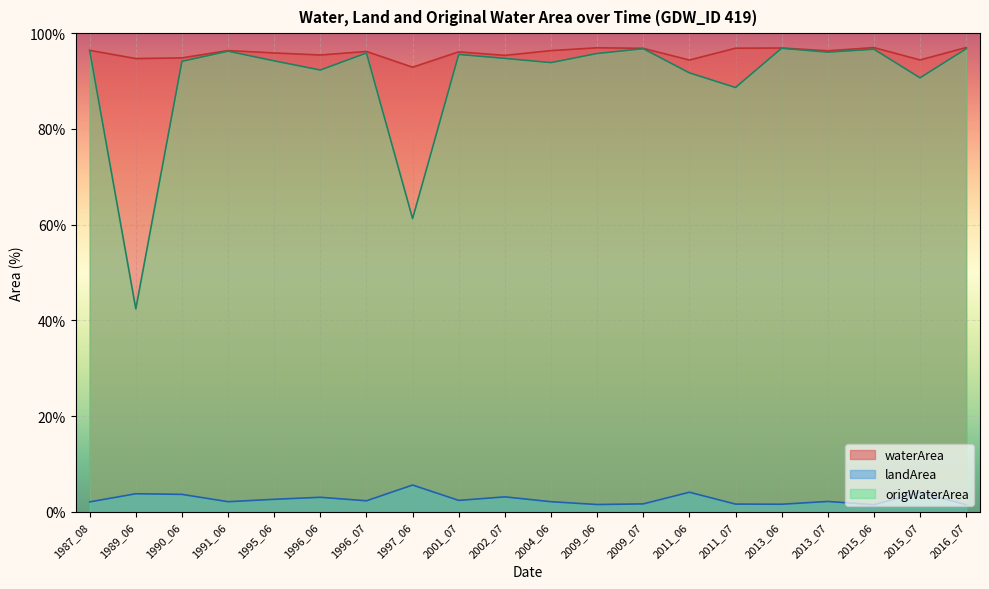

List the labels in order of origWaterArea value, smallest first.

1989_06, 1997_06, 2011_07, 2015_07, 2011_06, 1996_06, 2004_06, 1990_06, 1995_06, 2002_07, 2001_07, 2009_06, 1996_07, 2013_07, 1991_06, 1987_08, 2015_06, 2016_07, 2009_07, 2013_06